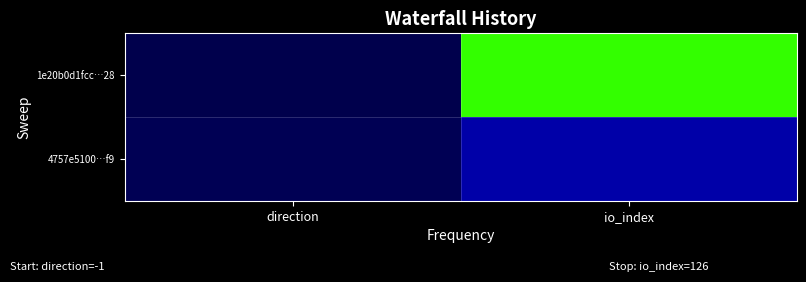

Reading right to left, transcribe all the data shown in this chart.

1e20b0d1fcc…28: io_index=126	direction=-1
4757e5100…f9: io_index=22	direction=1